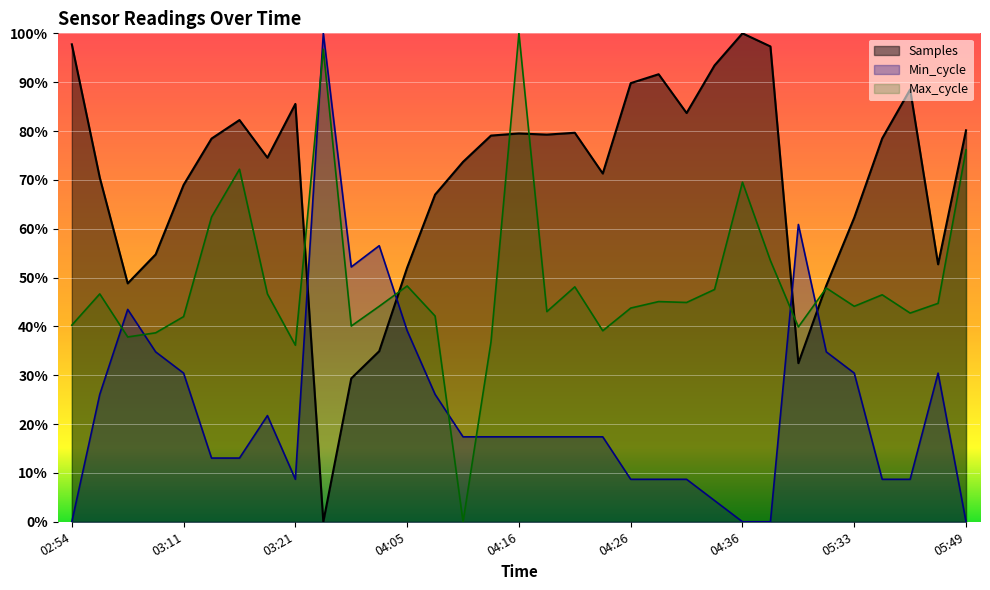

Is the value of Min_cycle at 04:05 greater than the value of Samples at 04:00?

Yes